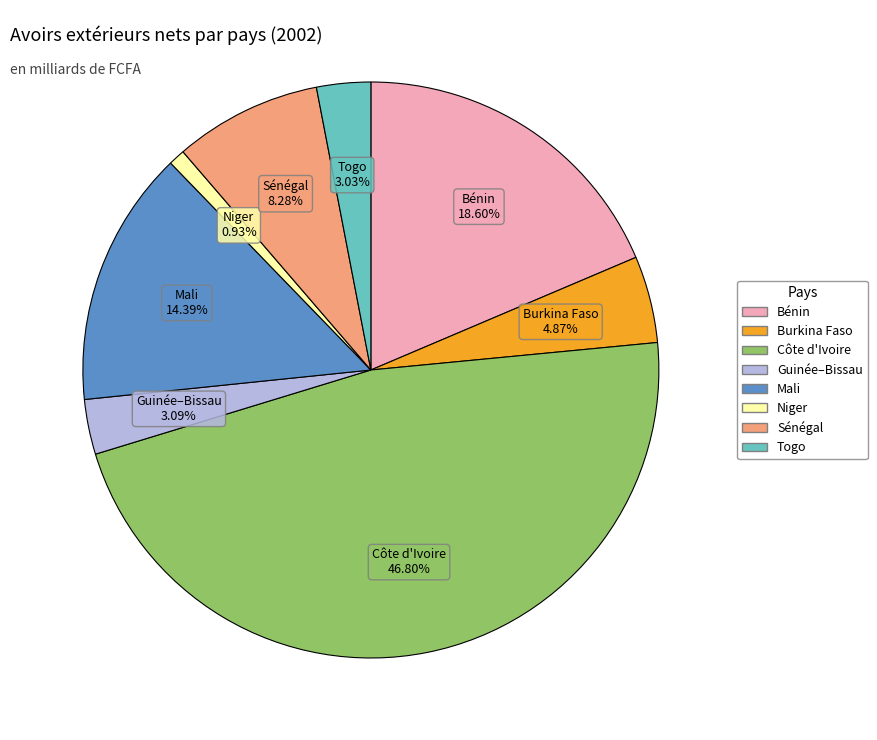

Combined, do Burkina Faso and Guinée–Bissau account for over 50%?

No